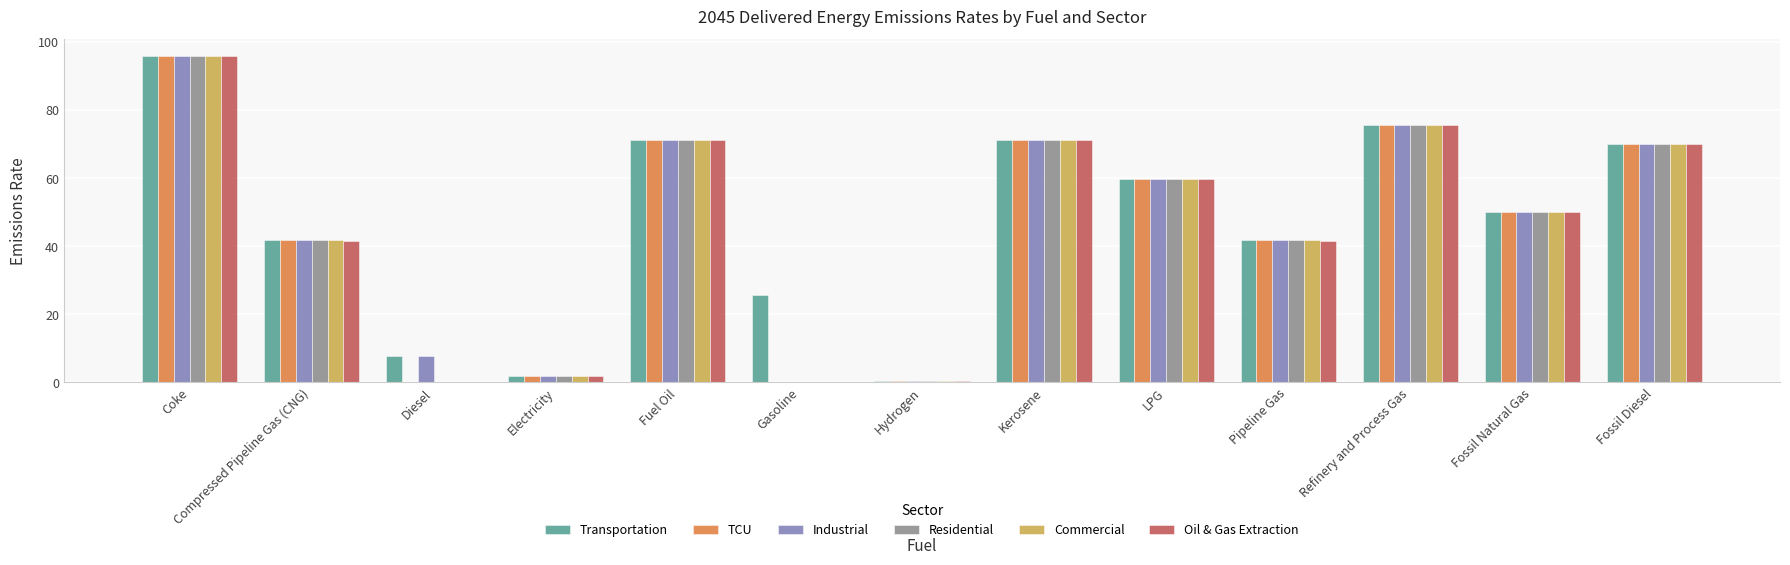

What is the sum of the Oil & Gas Extraction values at Diesel and Fossil Natural Gas?

50.1